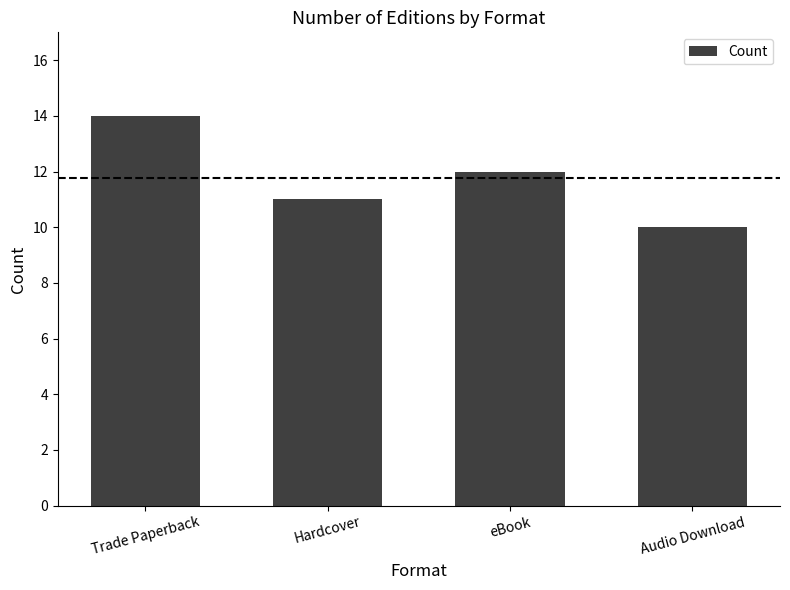

Between Trade Paperback and Audio Download, which is larger?

Trade Paperback